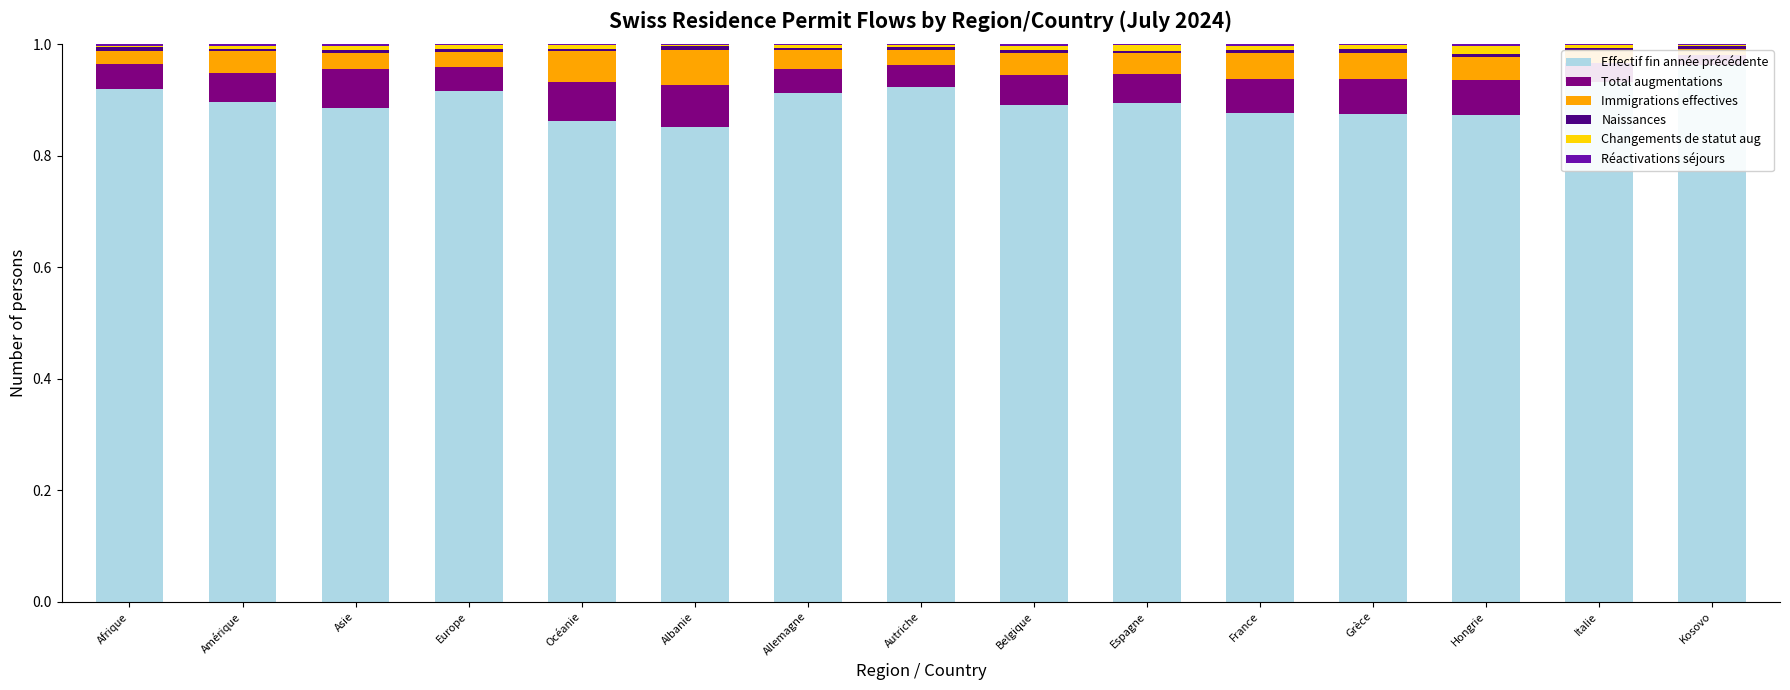

What are all the series names shown in the legend?

Effectif fin année précédente, Total augmentations, Immigrations effectives, Naissances, Changements de statut aug, Réactivations séjours